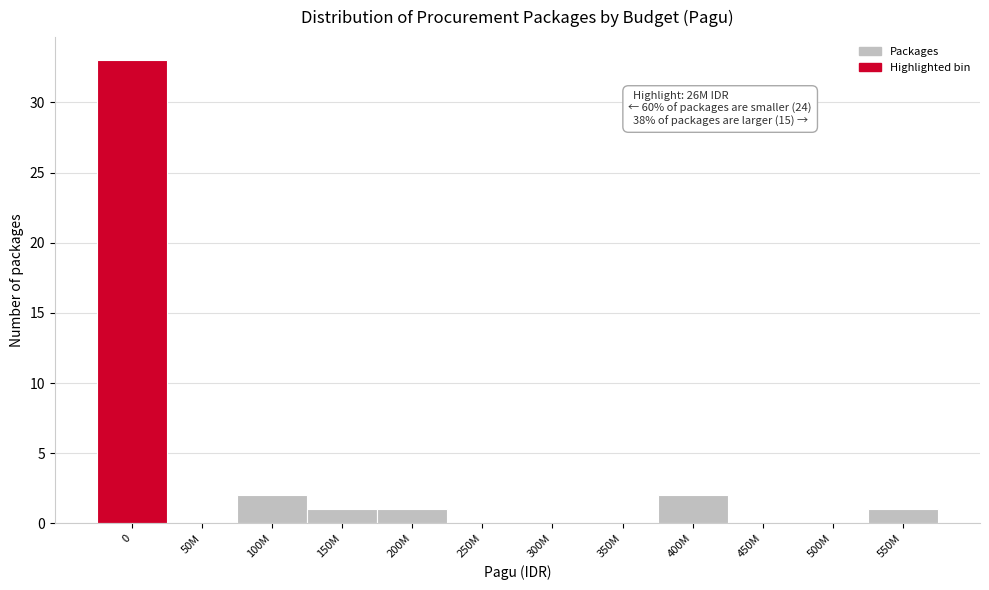

Reading left to right, extract all data points from this chart.

0=33	50M=0	100M=2	150M=1	200M=1	250M=0	300M=0	350M=0	400M=2	450M=0	500M=0	550M=1